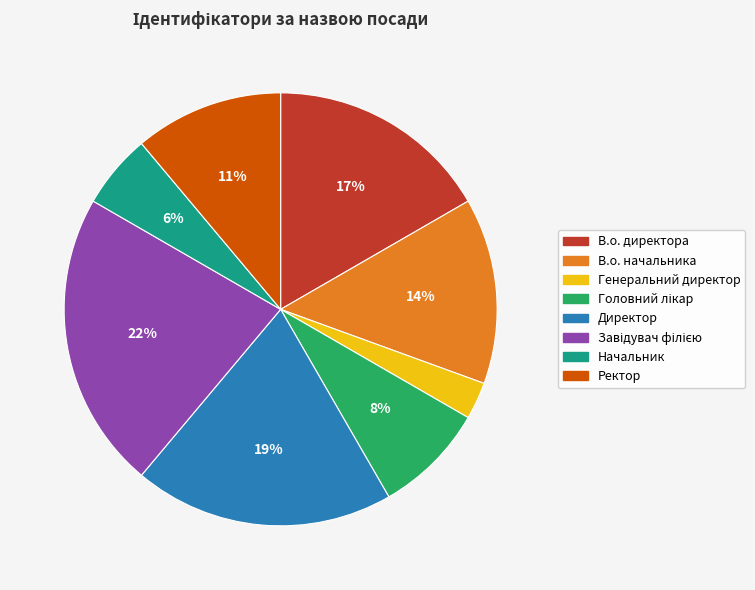

Do Ректор and Генеральний директор together represent more than half of the pie?

No